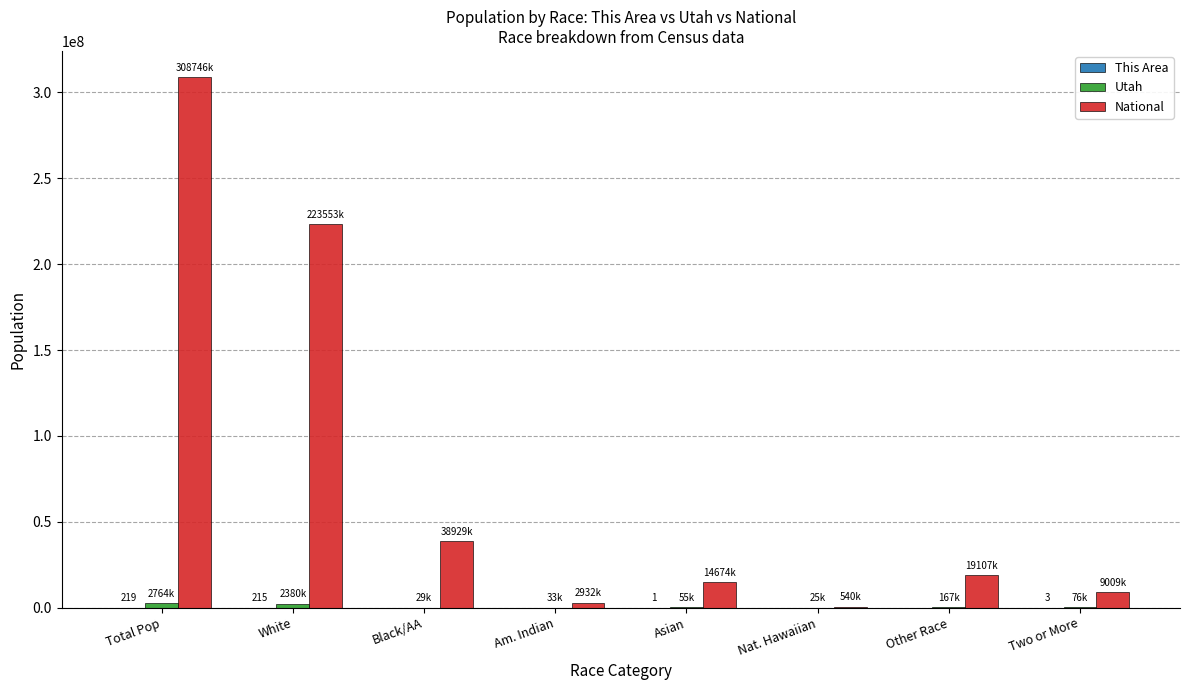

Which series has the largest total across all categories?

National